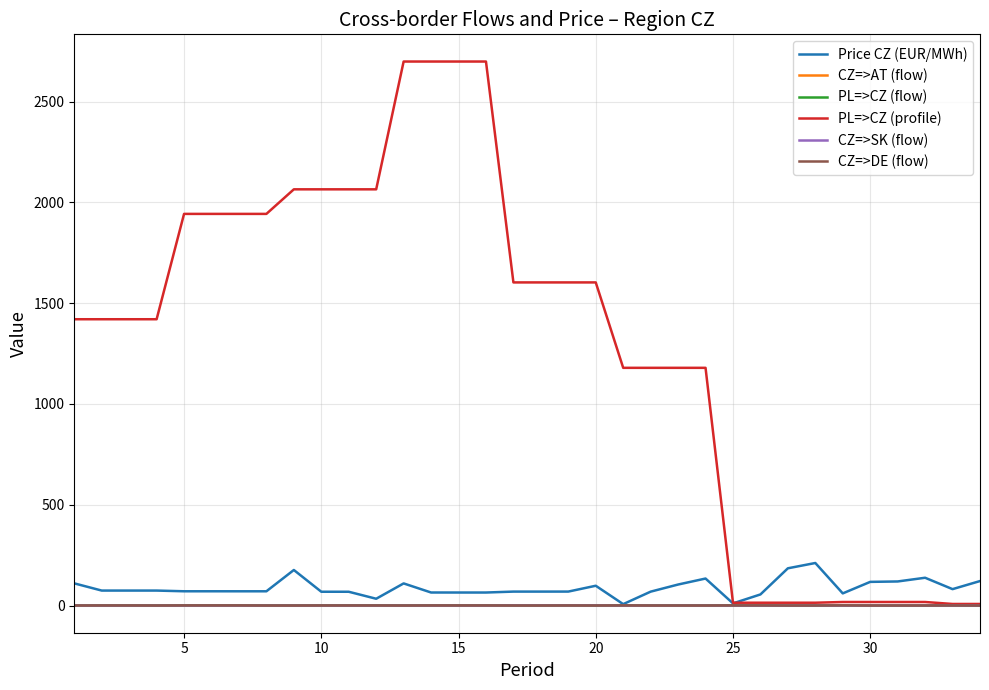

What is the difference between the maximum and minimum values in the CZ=>SK (flow) series?

0.5